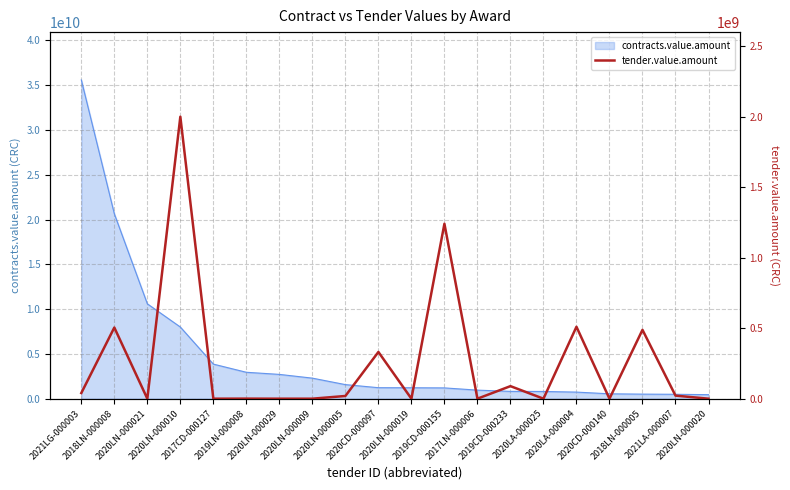

Is it true that the value at 2020LN-000021 is 1?

True